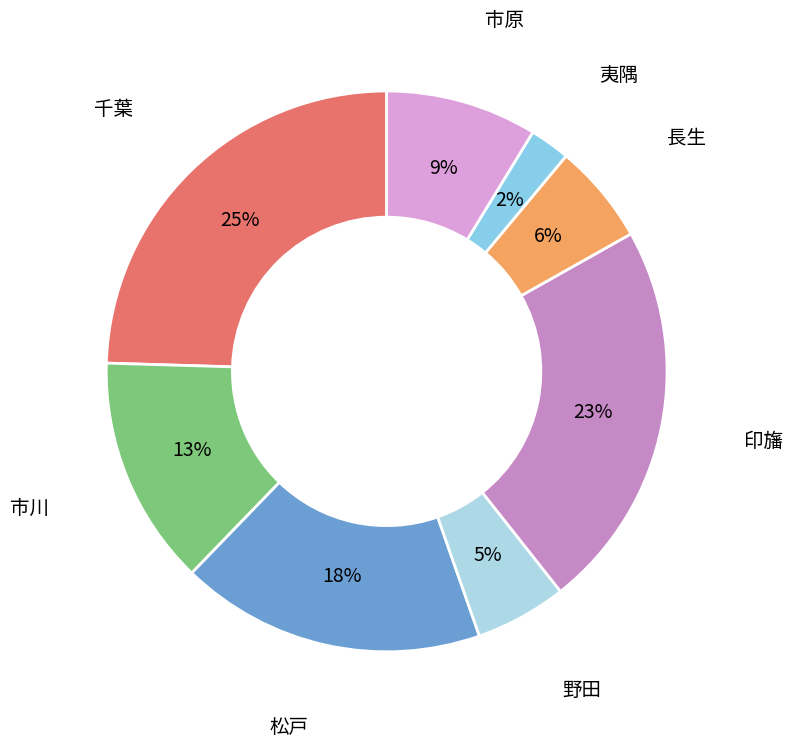

Do 夷隅 and 市川 together represent more than half of the pie?

No